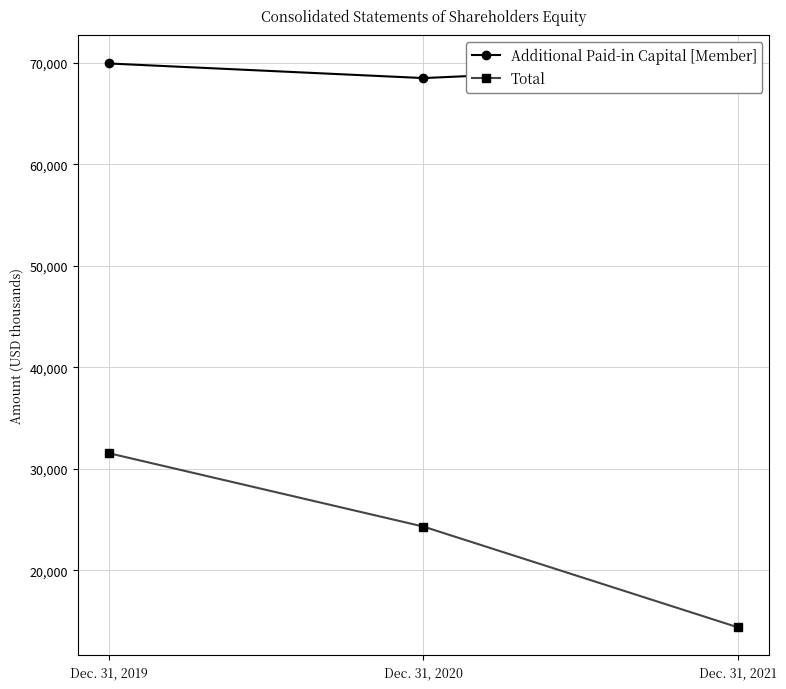

What is the difference between the maximum and minimum values in the Additional Paid-in Capital [Member] series?

1438